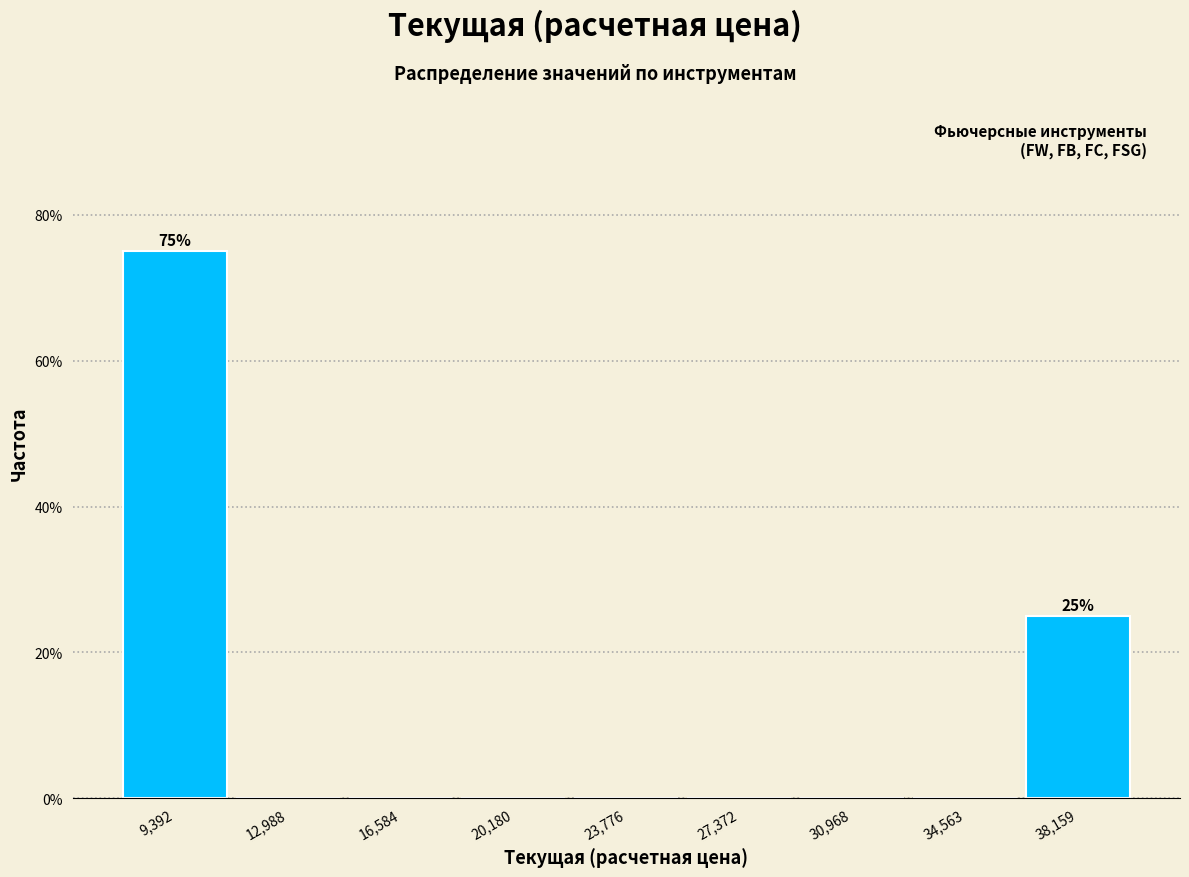

Over which range of the x-axis is the bar tallest?

7500 to 11000